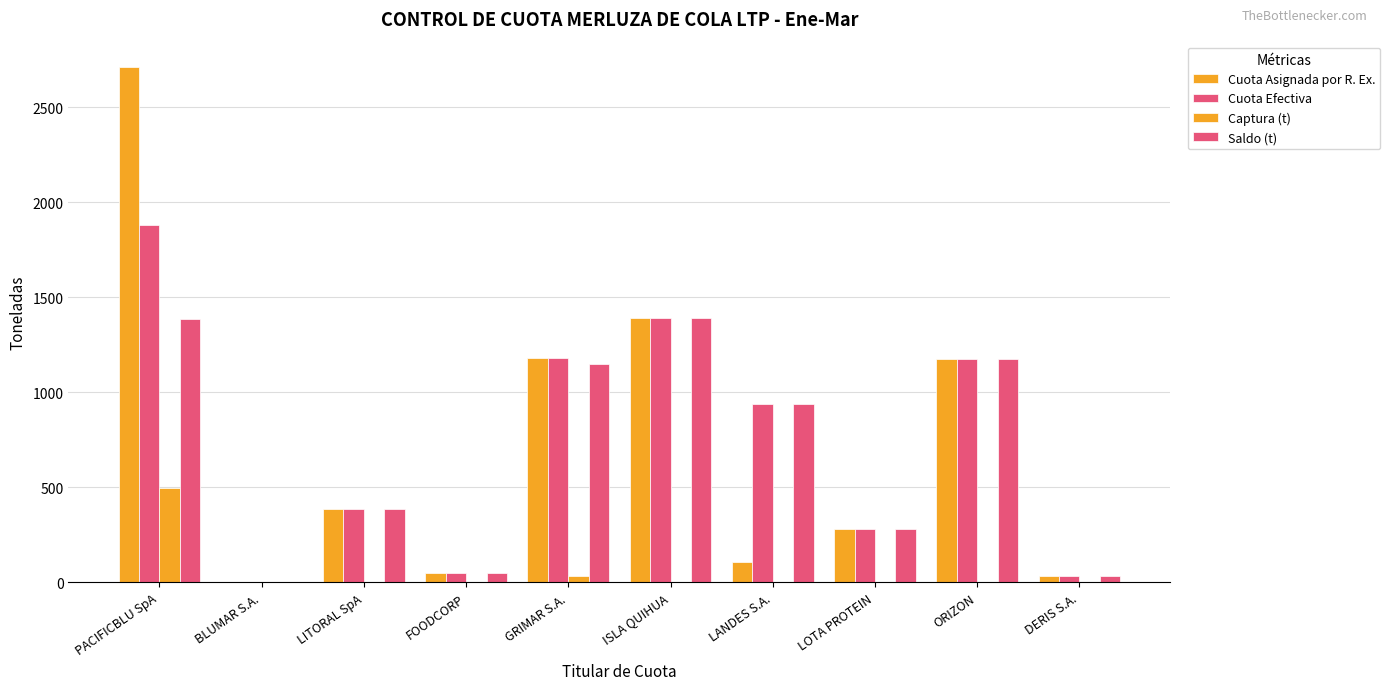

Which series has the largest range (max minus min)?

Cuota Asignada por R. Ex.